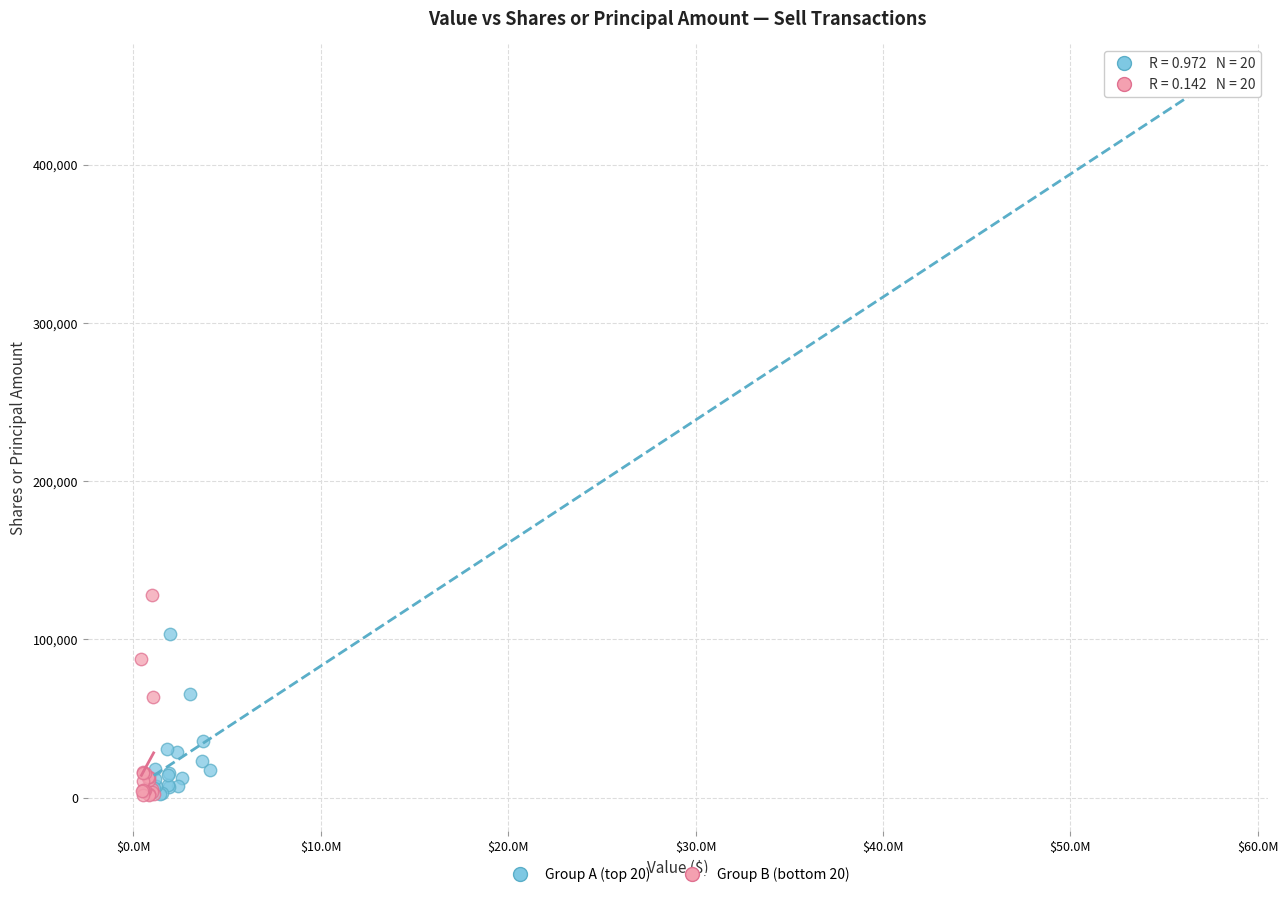

Which series has the widest spread of Y values?

Group A (top 20)